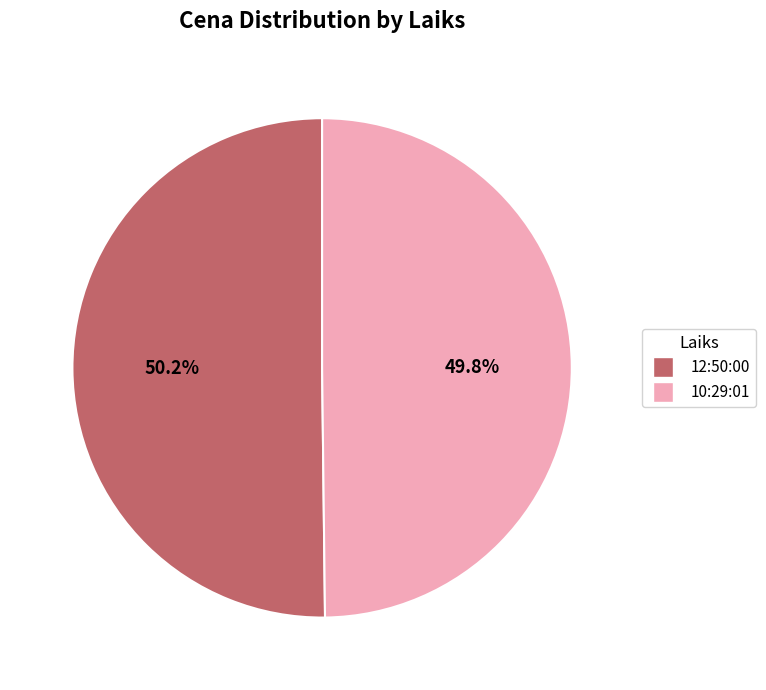

What is the ratio of the value at 10:29:01 to the value at 12:50:00?

1.0